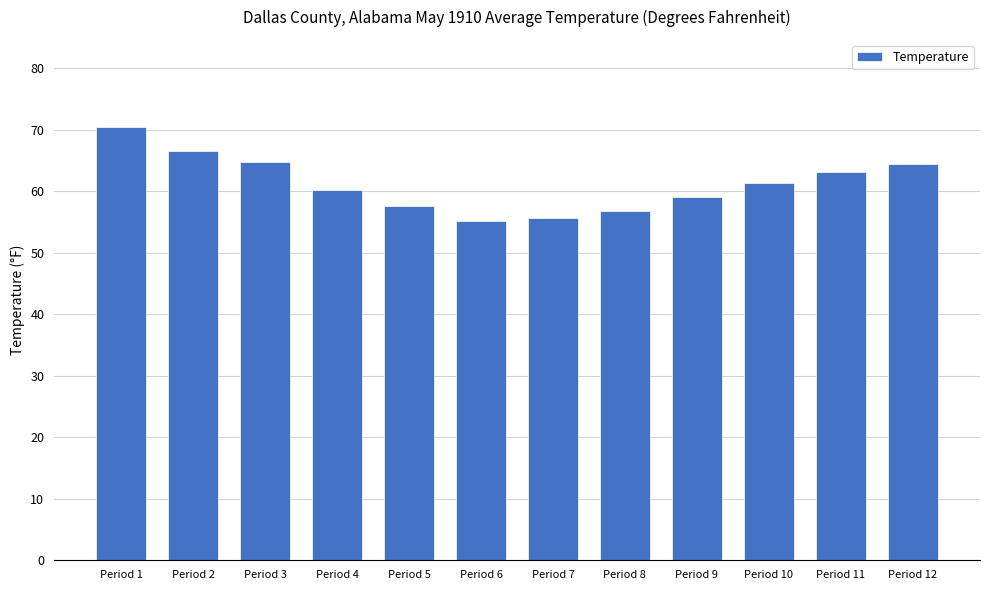

What is the minimum value shown in the chart?

55.1